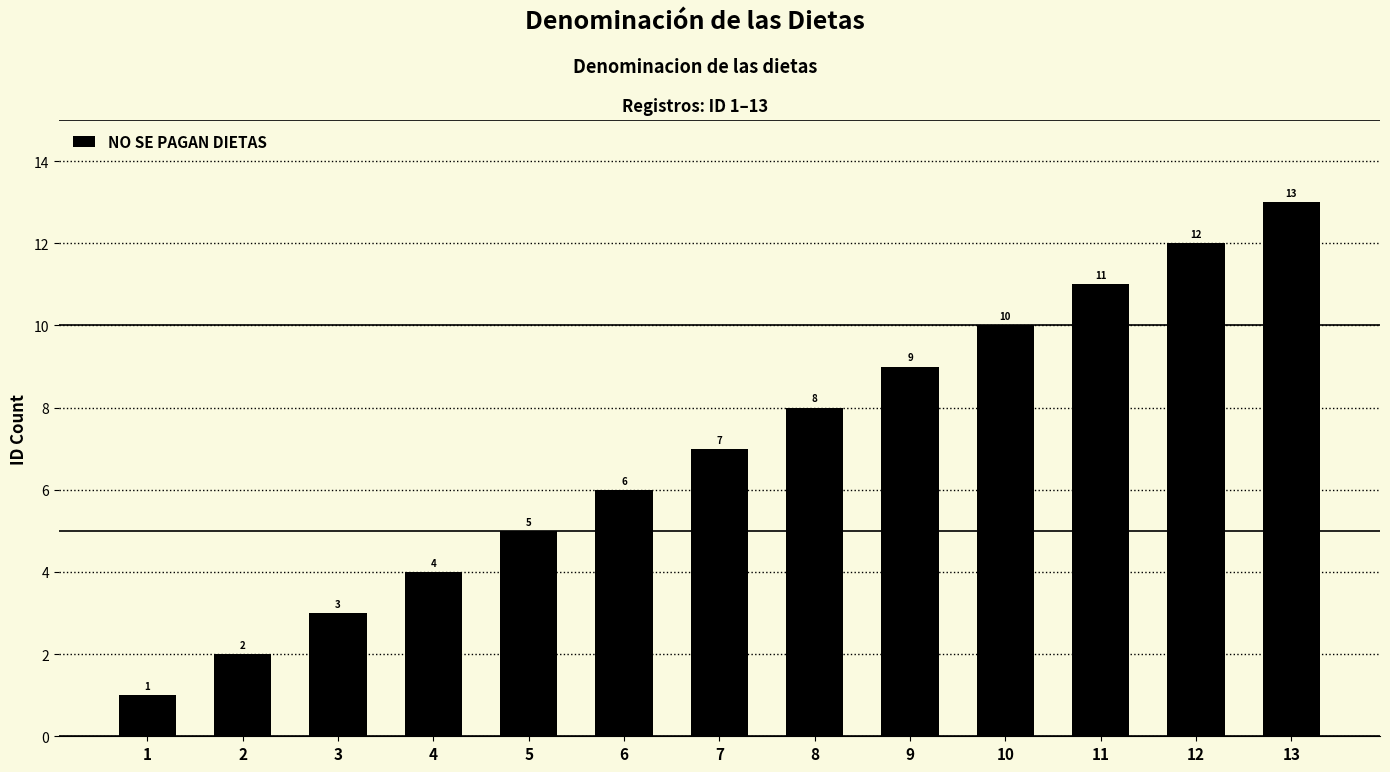

What is the difference between the values at 13 and 10?

3